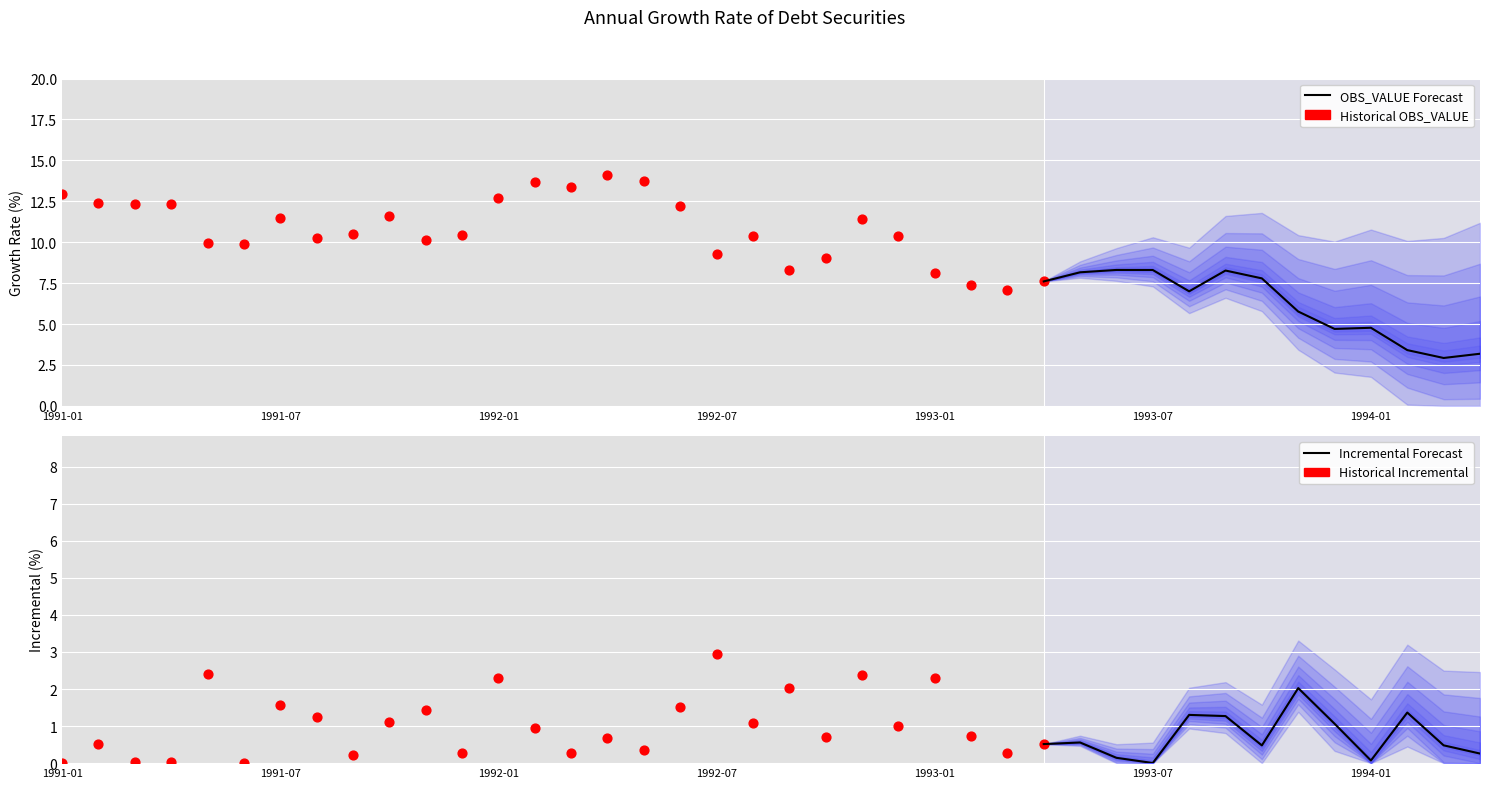

Which has a higher value, 1991-01 or 1991-02?

1991-01